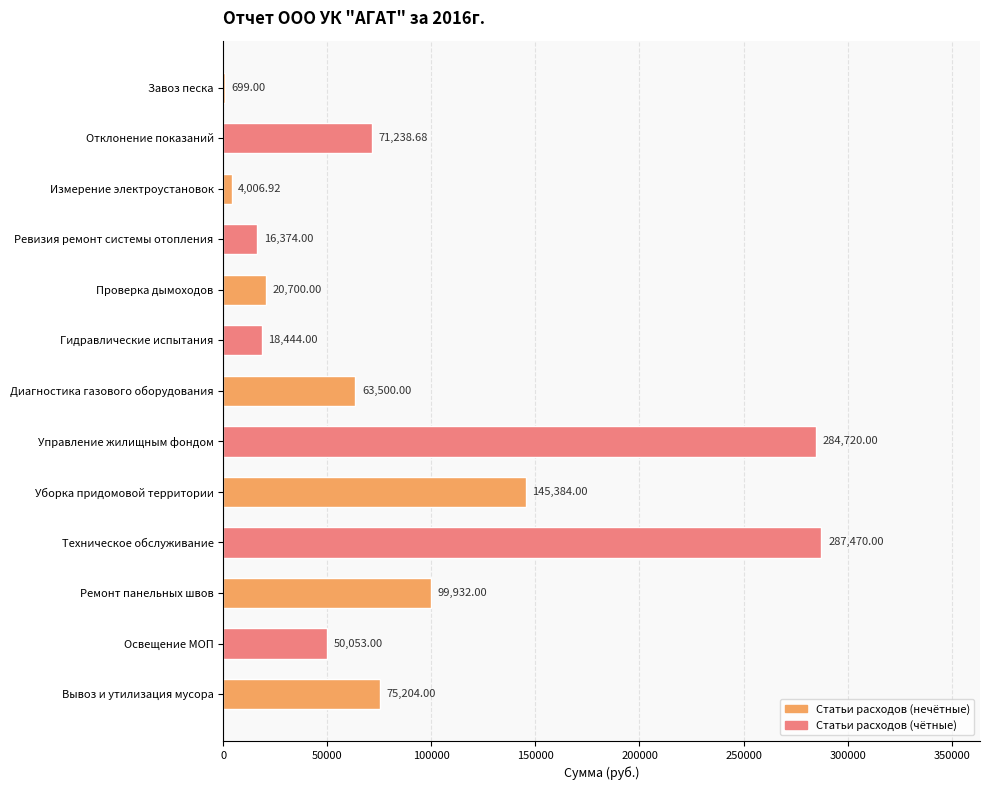

At which category does the chart reach its peak across all series?

Техническое обслуживание